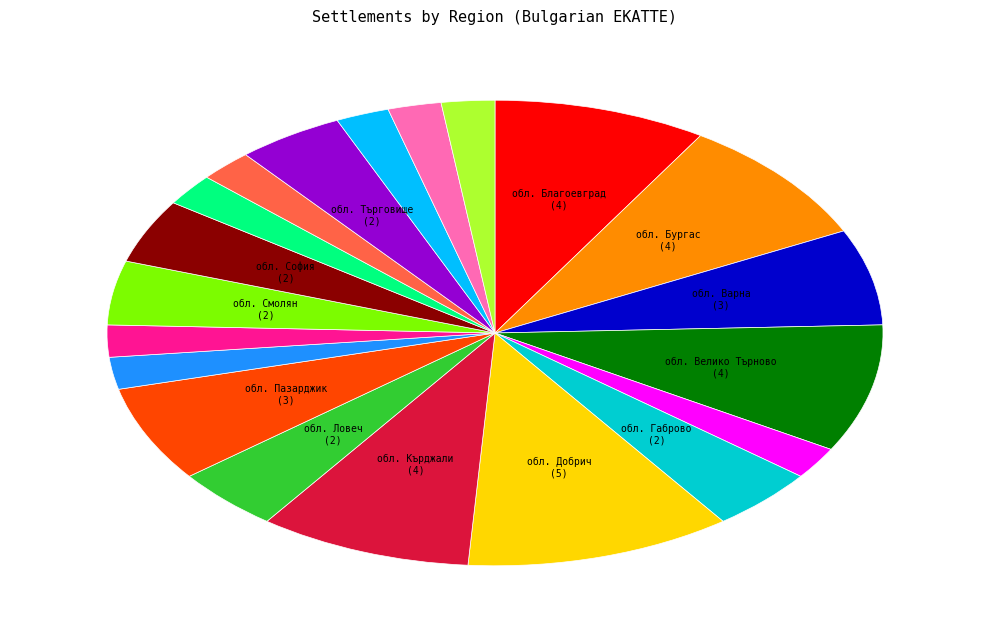

Is there any slice that represents more than half of the pie?

No